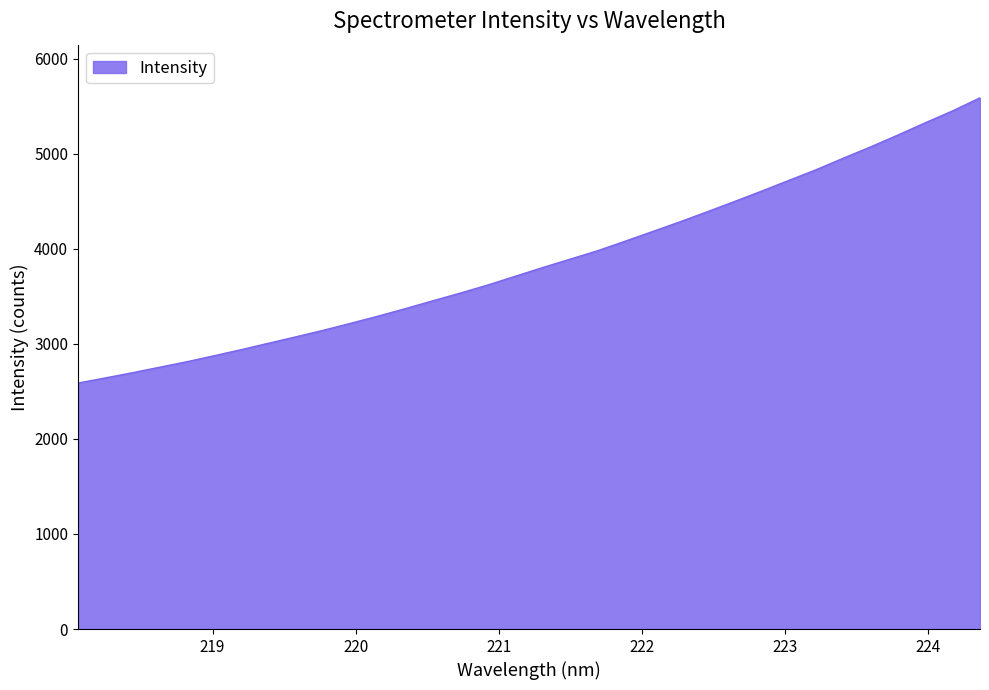

What is the difference between the maximum and minimum values?

3000.9